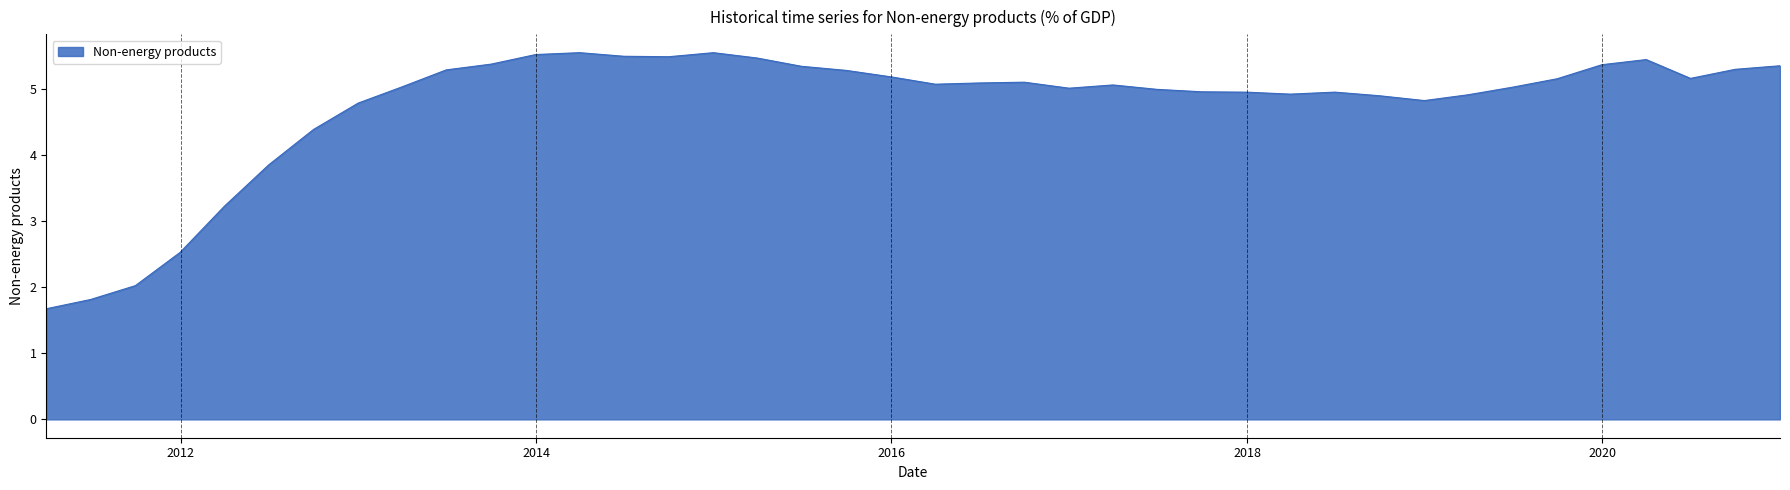

What is the minimum value shown in the chart?

1.7